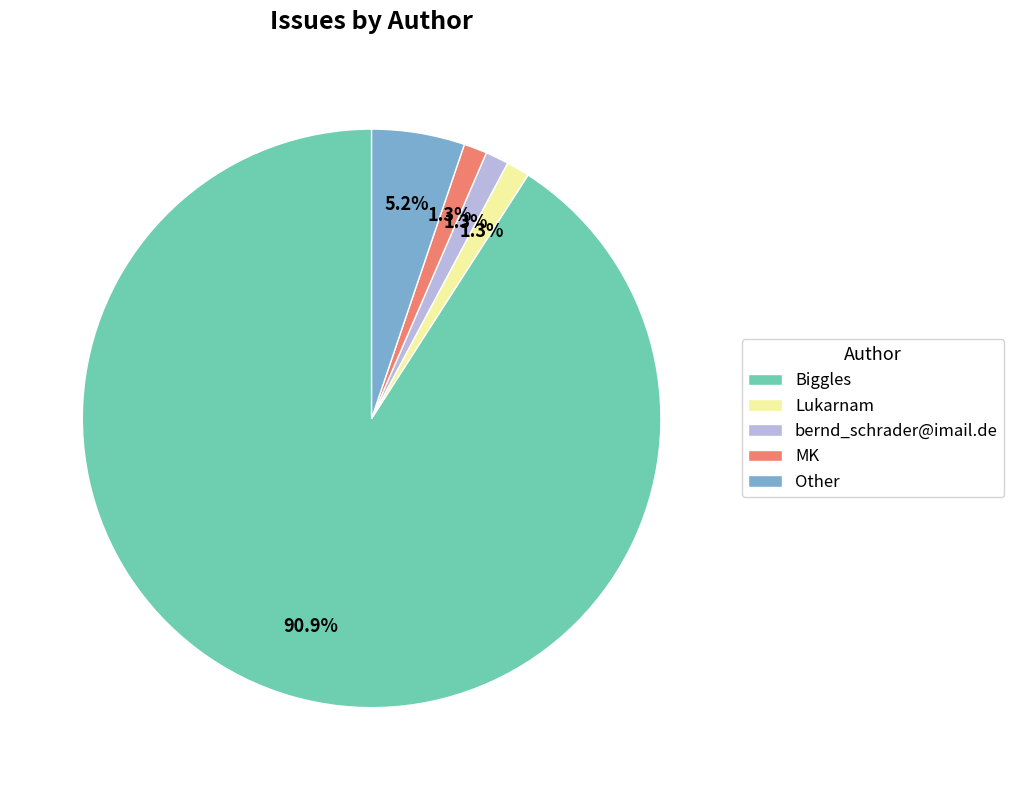

Which category has the biggest portion of the pie?

Biggles